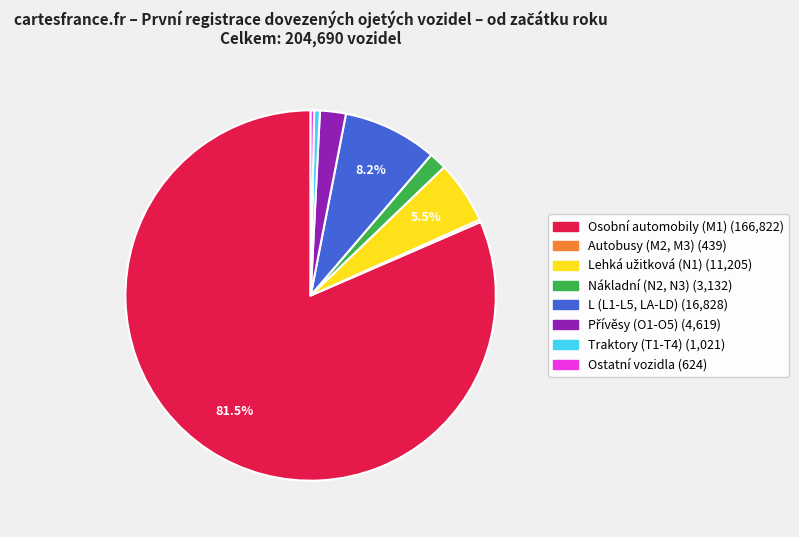

Between L (L1-L5, LA-LD) and Ostatní vozidla, which is larger?

L (L1-L5, LA-LD)